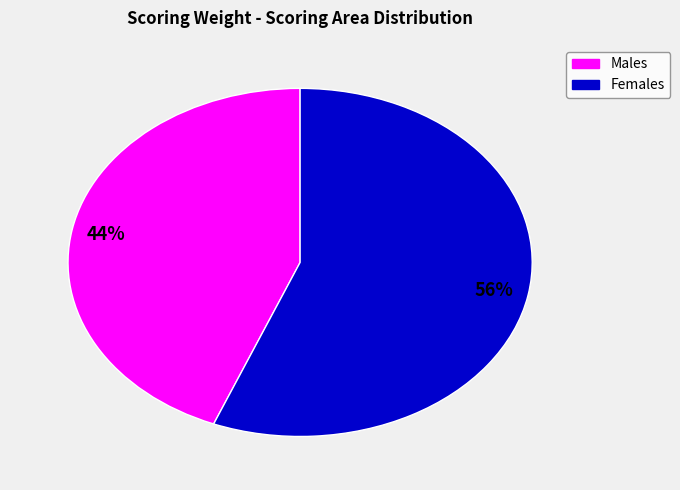

To the nearest percent, what is the difference between the largest and smallest slice percentages?

12%